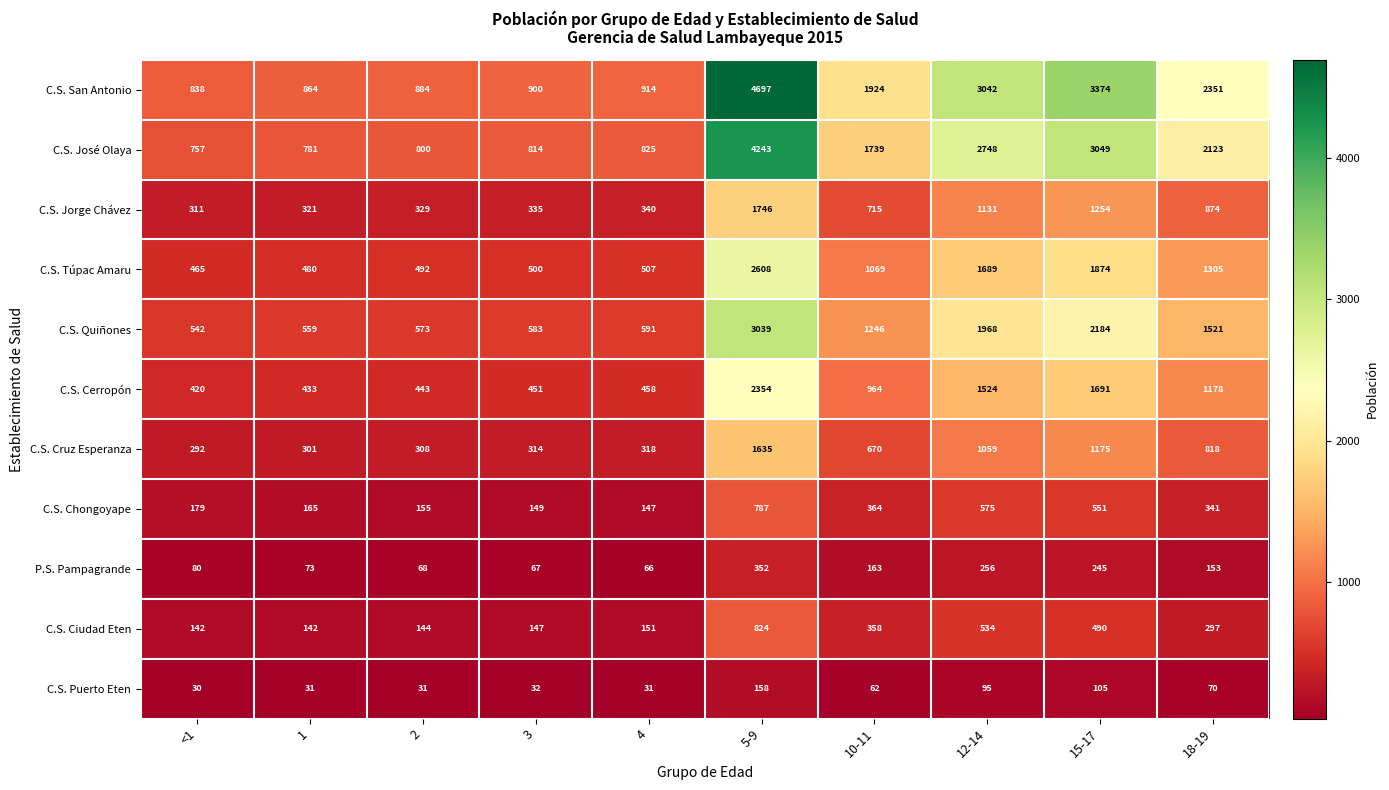

The C.S. Cruz Esperanza series shows 314 at 3. True or false?

True